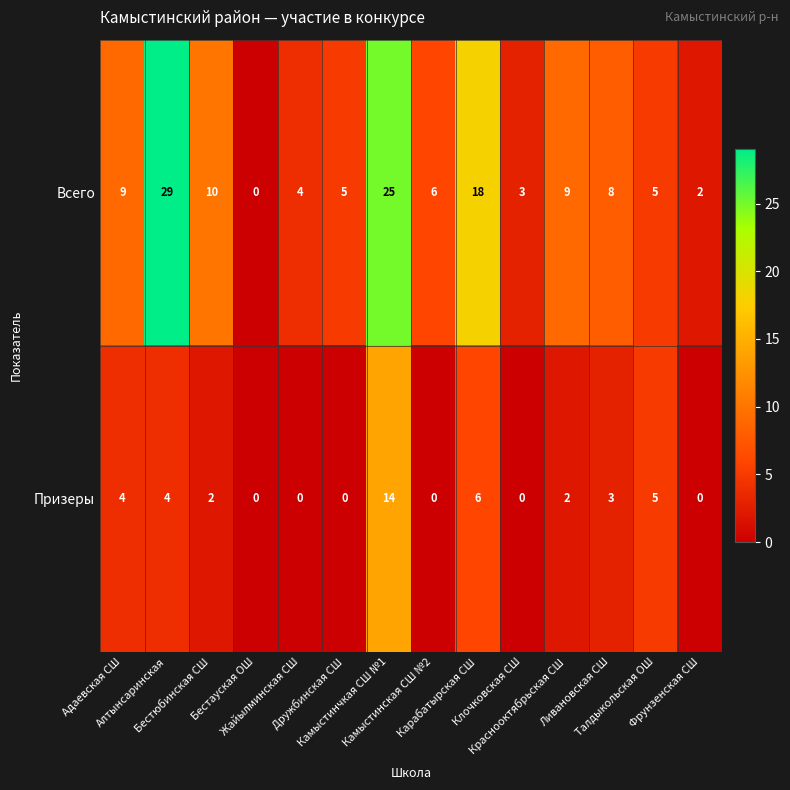

What is the difference between the highest and lowest values at Клочковская СШ?

3